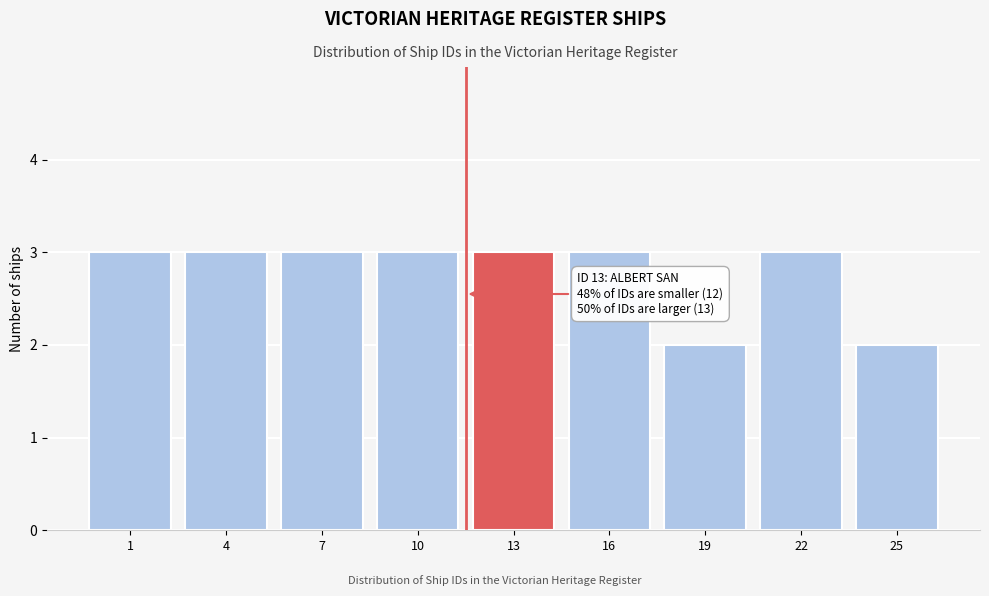

Reading left to right, what are all the values shown in this chart?

1=3	4=3	7=3	10=3	13=3	16=3	19=2	22=3	25=2